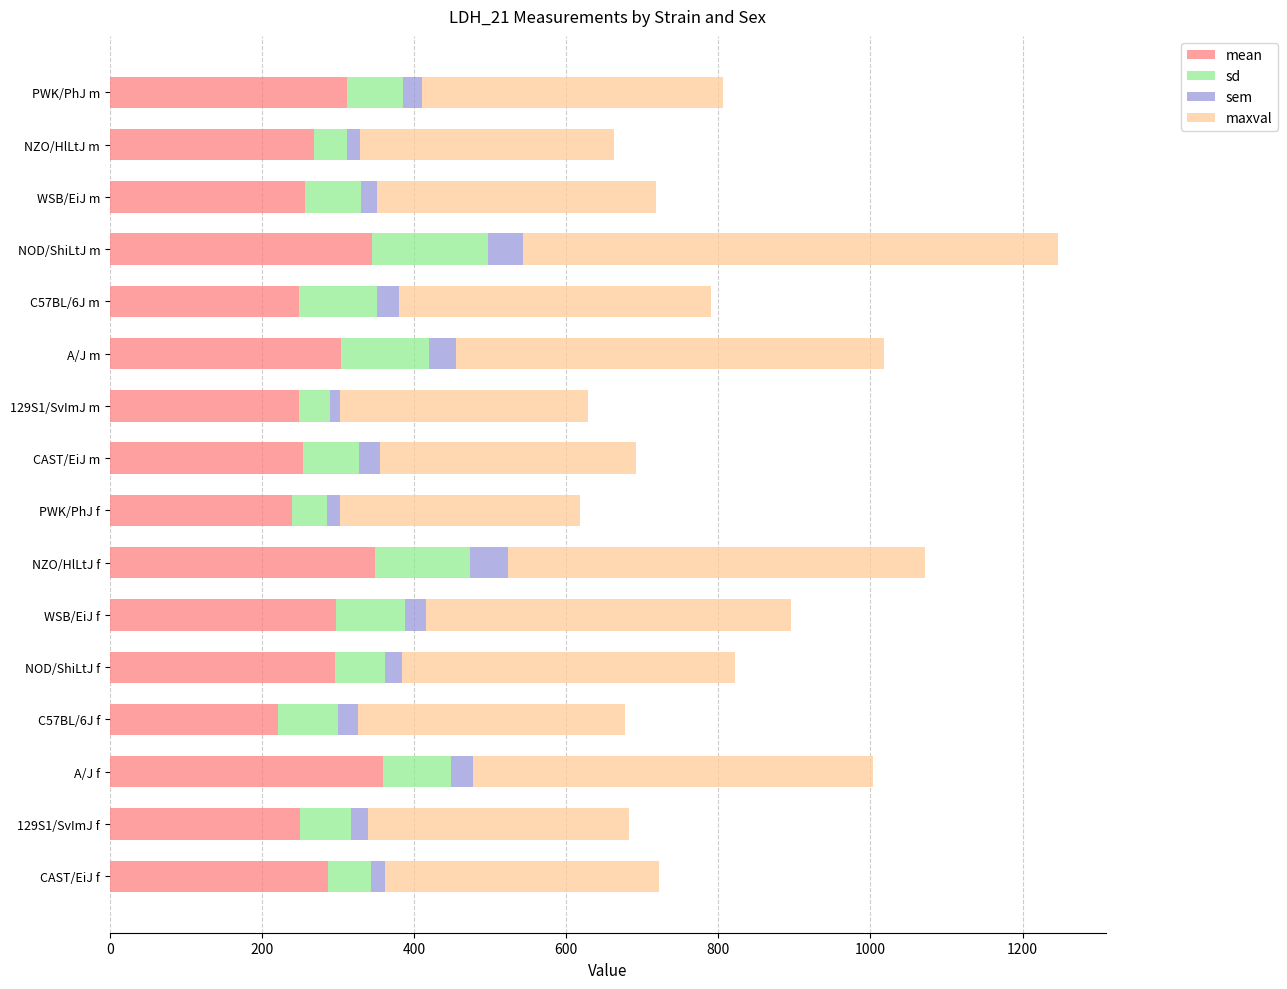

What is the sum of all mean values?

4536.0